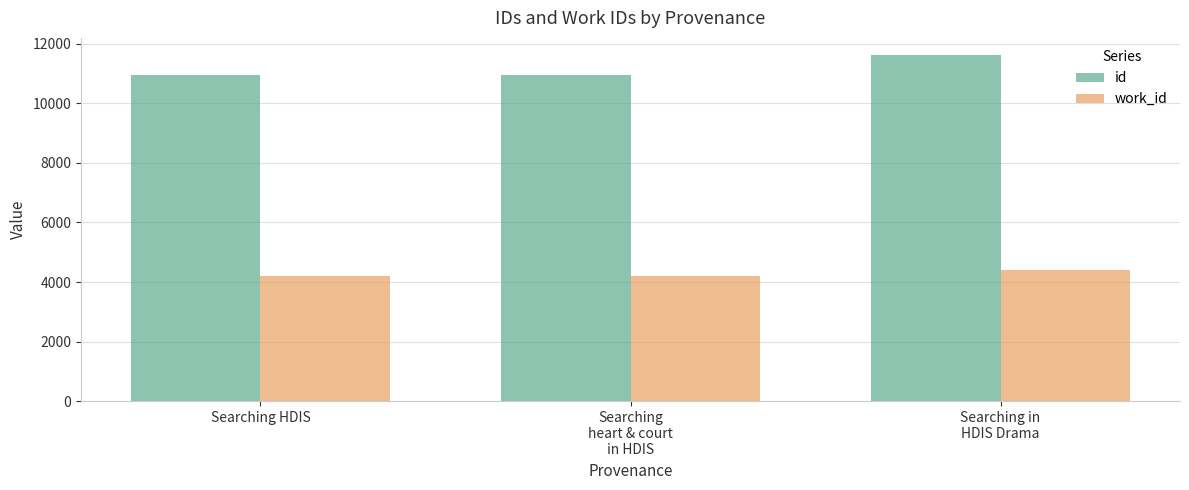

What is the difference between the maximum and minimum values in the id series?

667